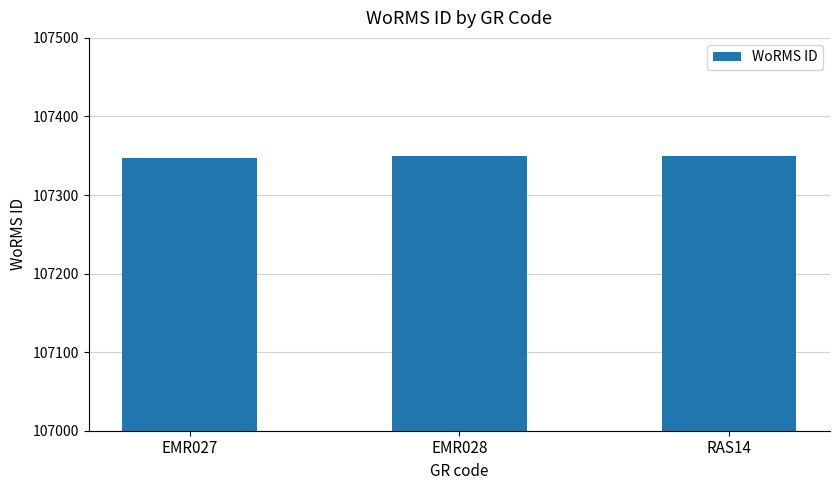

True or false: the data shows 107350 at EMR028.

True